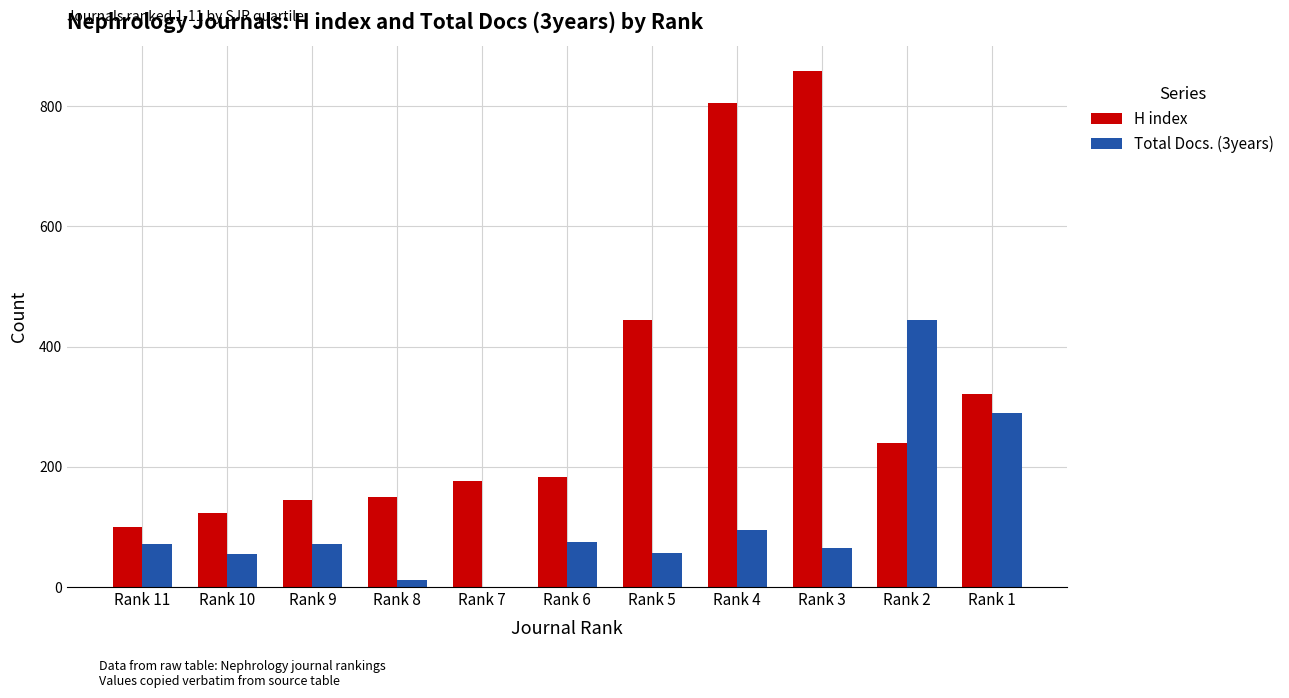

Where is H index nearest to the value 479?

Rank 5